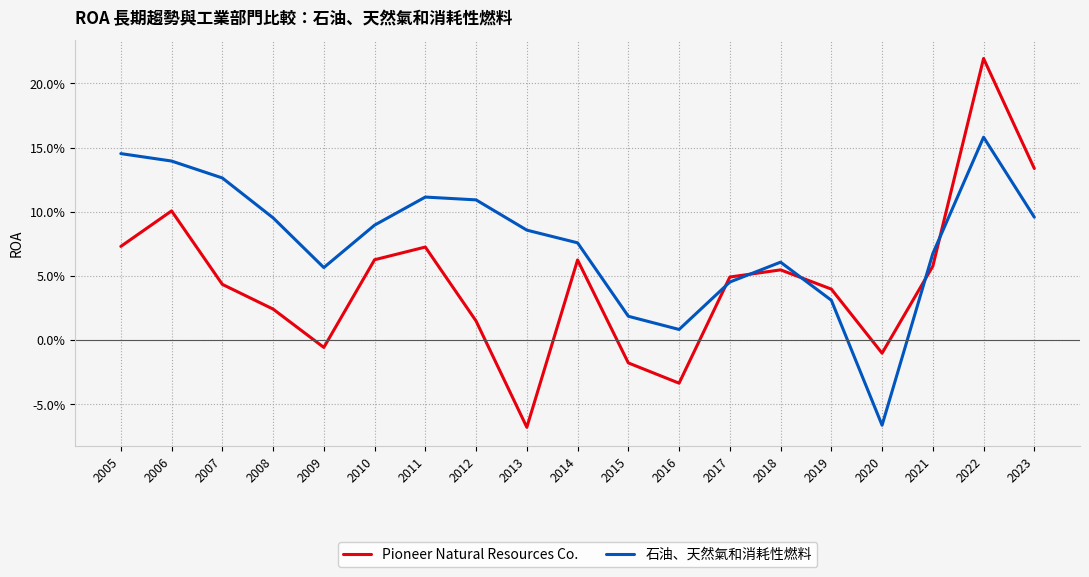

Between which two adjacent categories do 石油、天然氣和消耗性燃料 and Pioneer Natural Resources Co. first intersect?

2016 and 2017